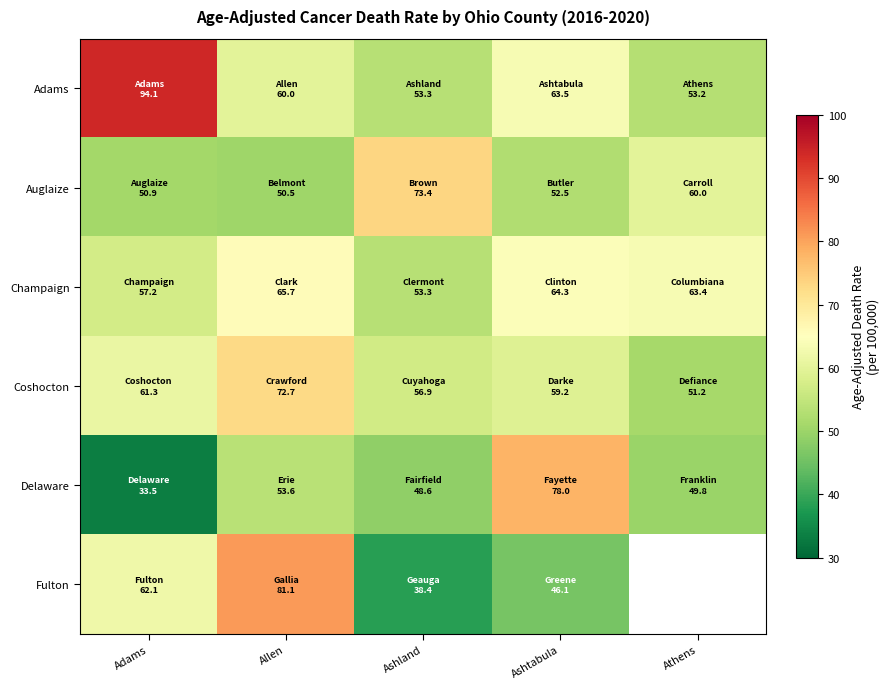

Is the value of Coshocton at Allen greater than the value of Adams at Adams?

No